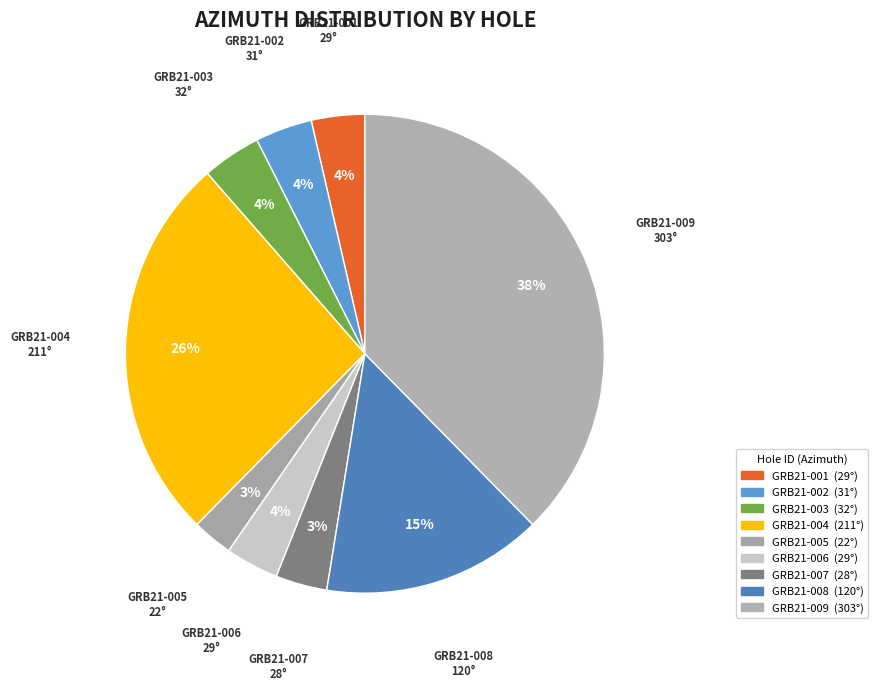

Is the sum of GRB21-008 and GRB21-003 greater than half?

No